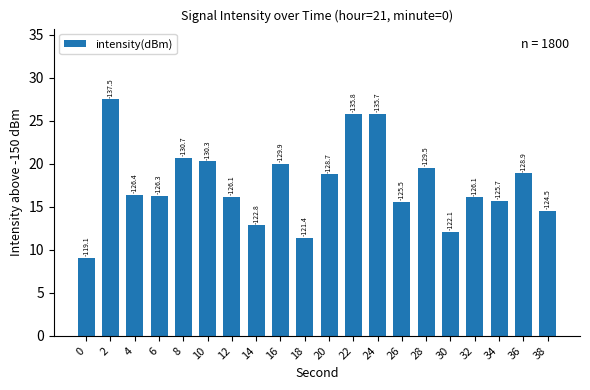

How many bars are there in total?

20